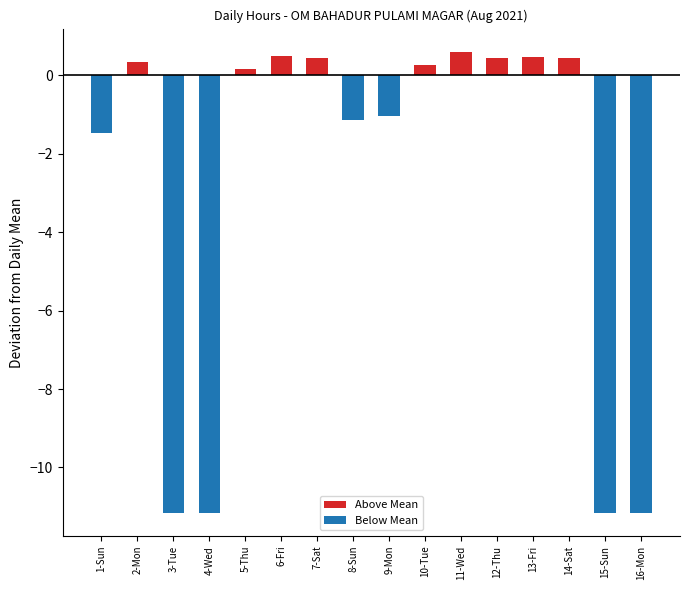

Rank the series at 5-Thu from highest to lowest value.

Above Mean, Below Mean